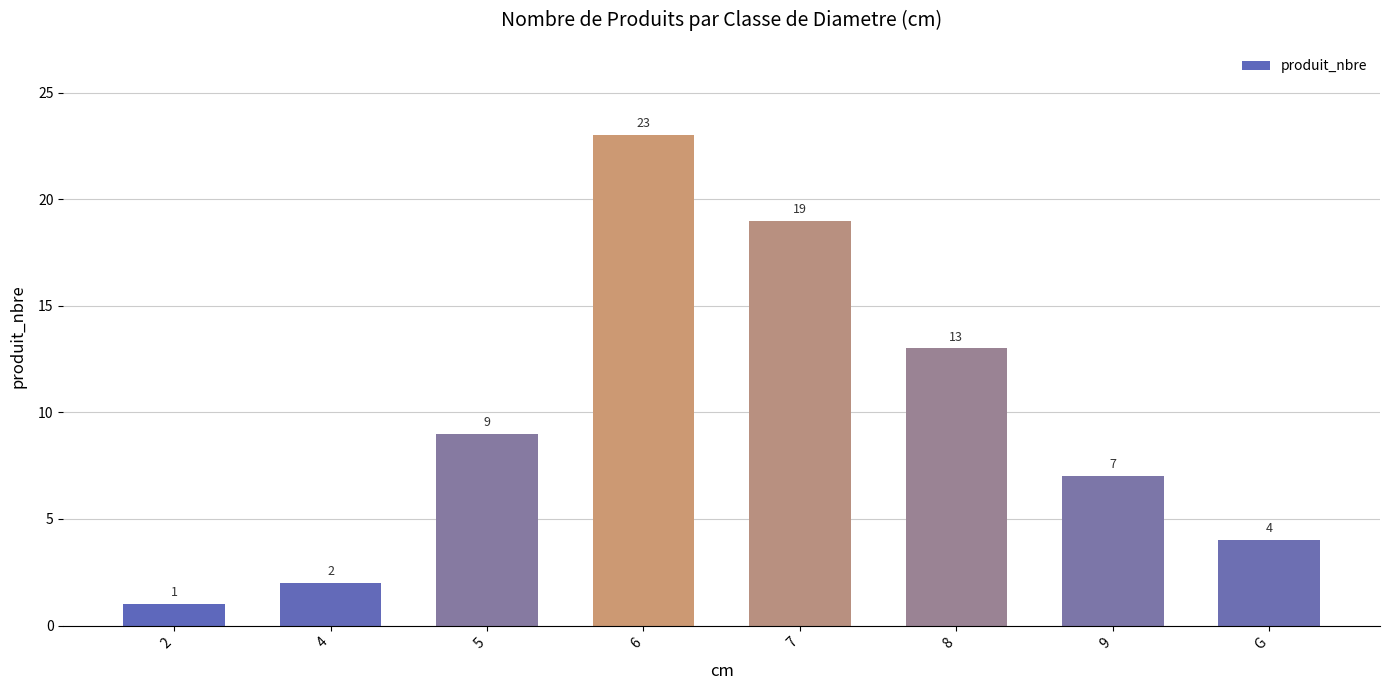

List the labels in order of value, smallest first.

2, 4, G, 9, 5, 8, 7, 6